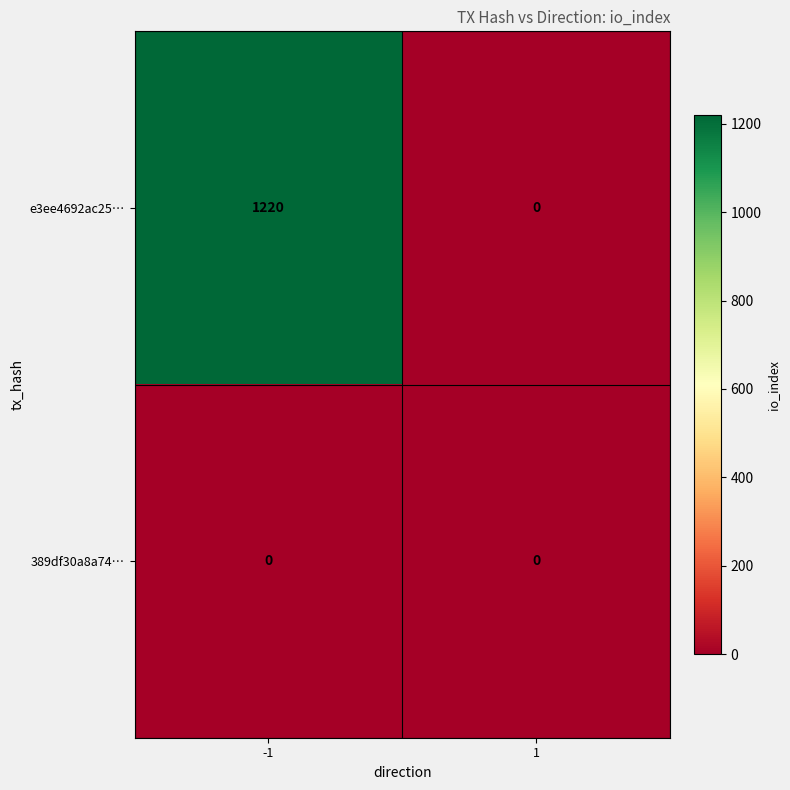

At which category is the sum across all series the highest?

-1